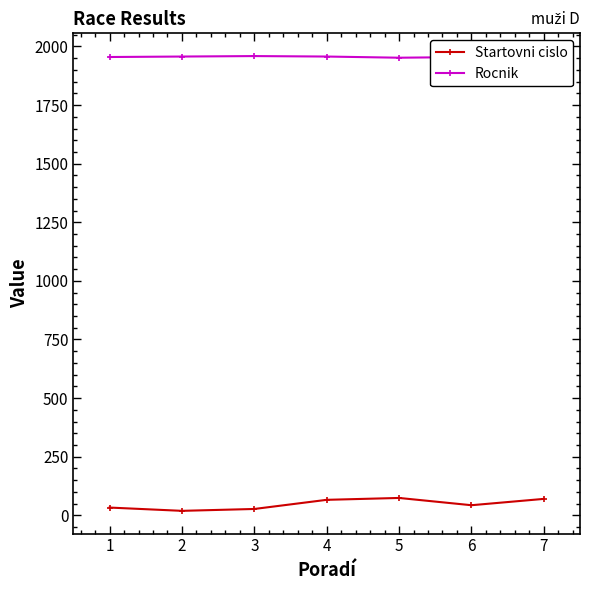

True or false: Rocnik and Startovni cislo intersect in this chart.

False